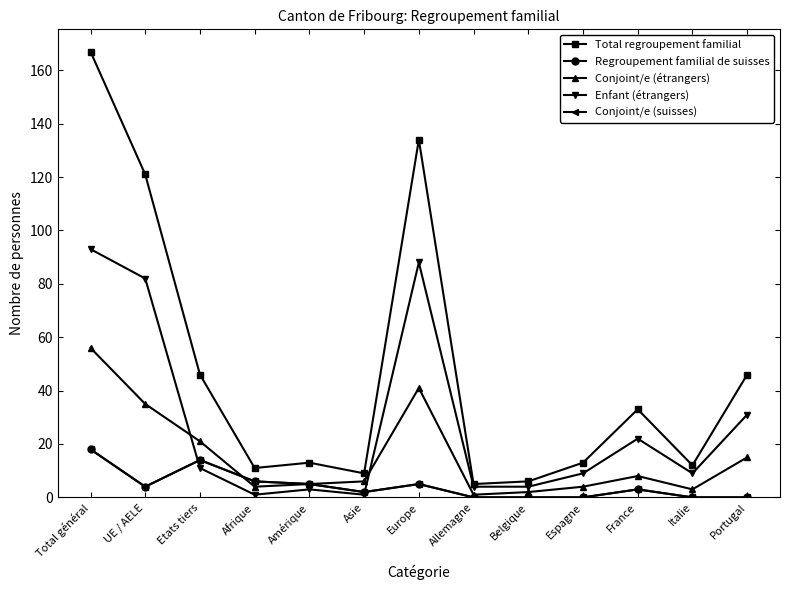

Which series has the largest range (max minus min)?

Total regroupement familial